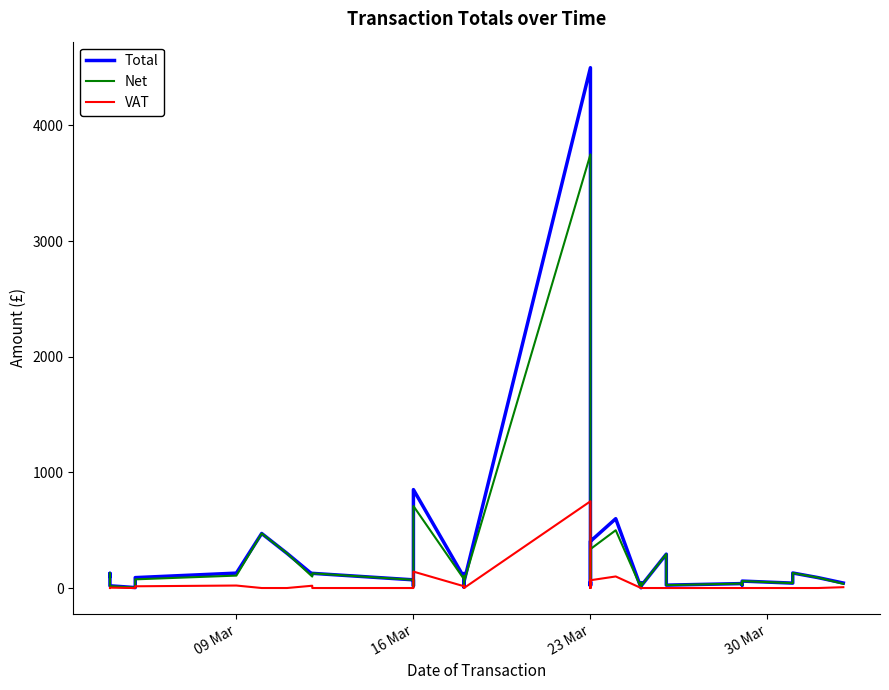

True or false: Total has more than 2 interior local peaks.

True